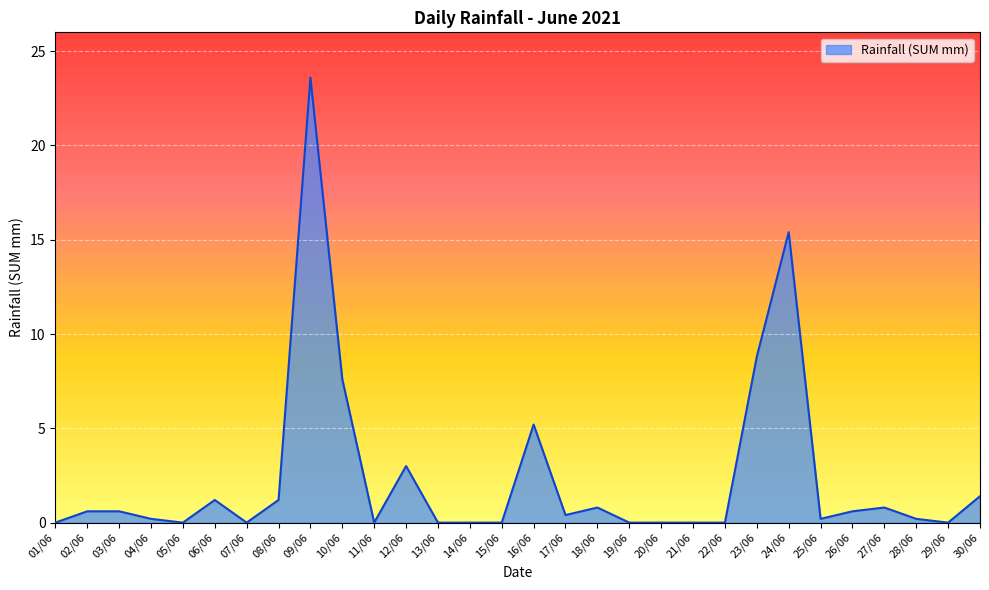

What position from the right is 08/06?

23